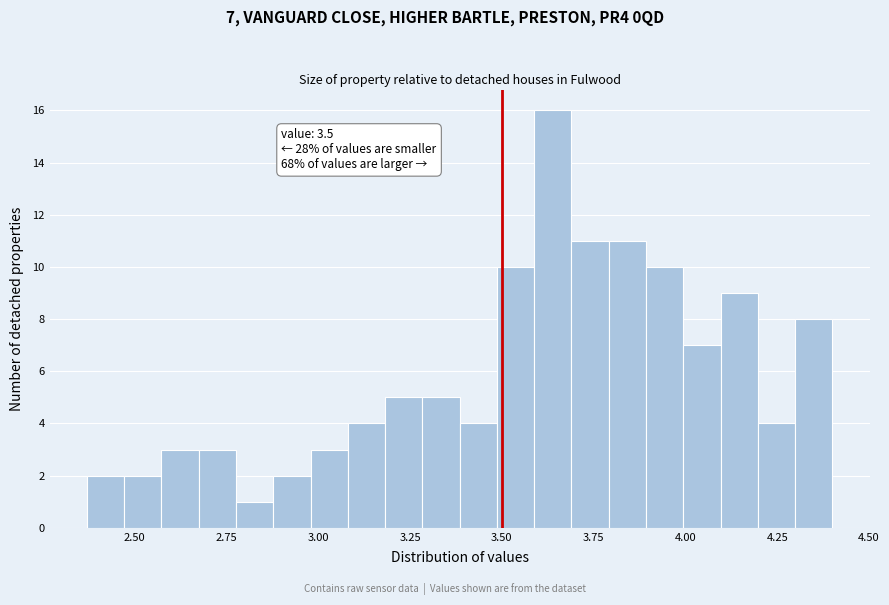

Read against the x-axis, roughly where is the centre of the tallest bar?

3.65